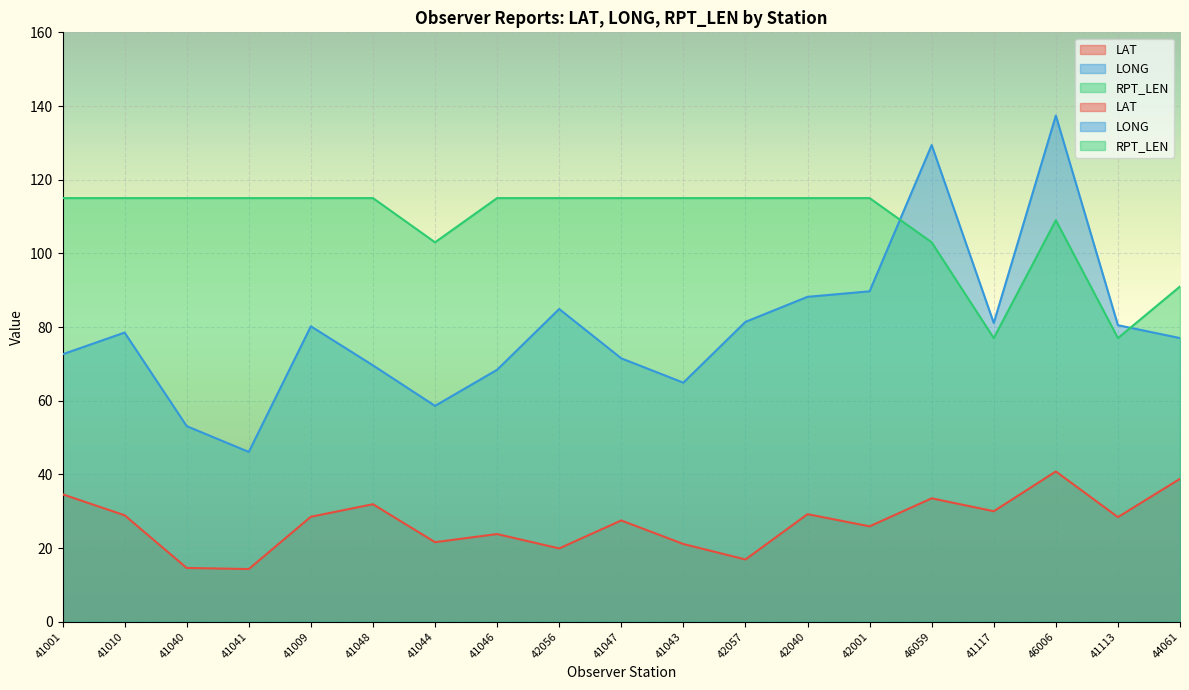

Reading left to right, transcribe all the data shown in this chart.

LAT: 34.6	28.9	14.6	14.3	28.5	31.9	21.6	23.8	19.9	27.5	21.1	16.9	29.2	25.9	33.5	30.0	40.8	28.4	38.8
LONG: 72.6	78.5	53.1	46.1	80.2	69.6	58.6	68.4	84.9	71.5	64.9	81.4	88.2	89.7	129.4	81.1	137.4	80.5	77.0
RPT_LEN: 115.0	115.0	115.0	115.0	115.0	115.0	103.0	115.0	115.0	115.0	115.0	115.0	115.0	115.0	103.0	77.0	109.0	77.0	91.0